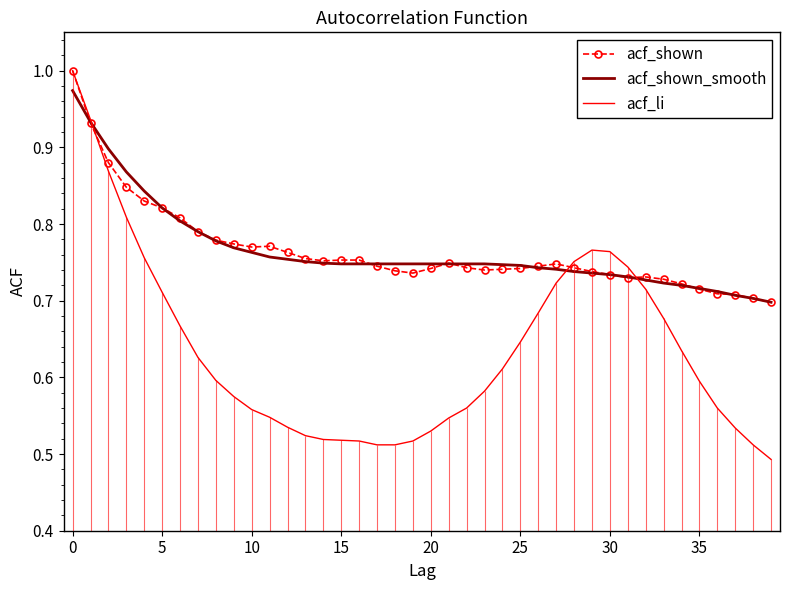

True or false: acf_shown and acf_li cross at least once.

True